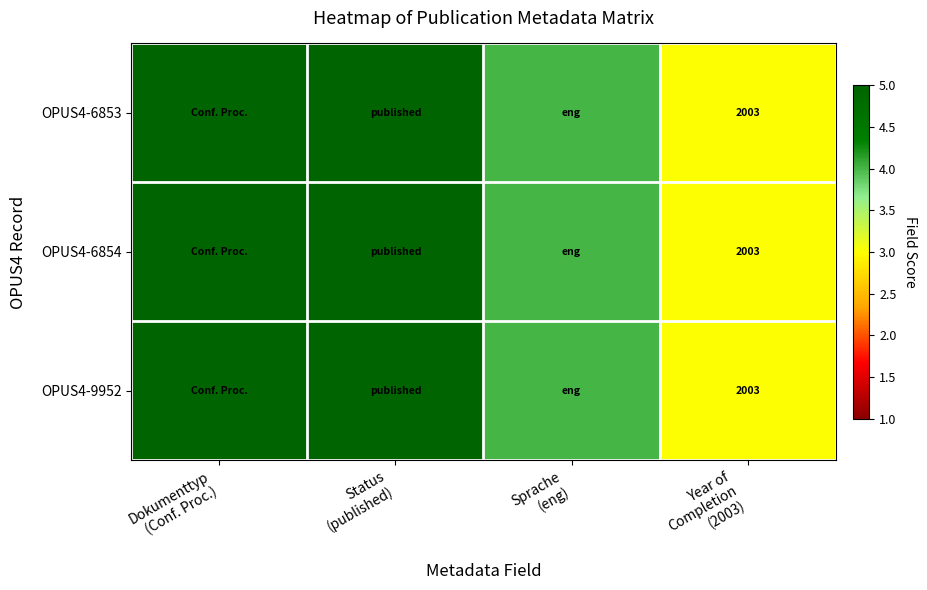

What is the minimum value for OPUS4-6854?

3